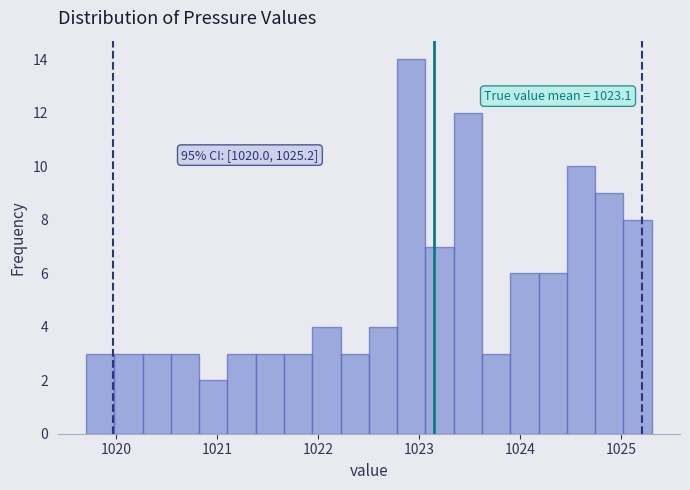

Read against the x-axis, roughly where is the centre of the tallest bar?

1022.9